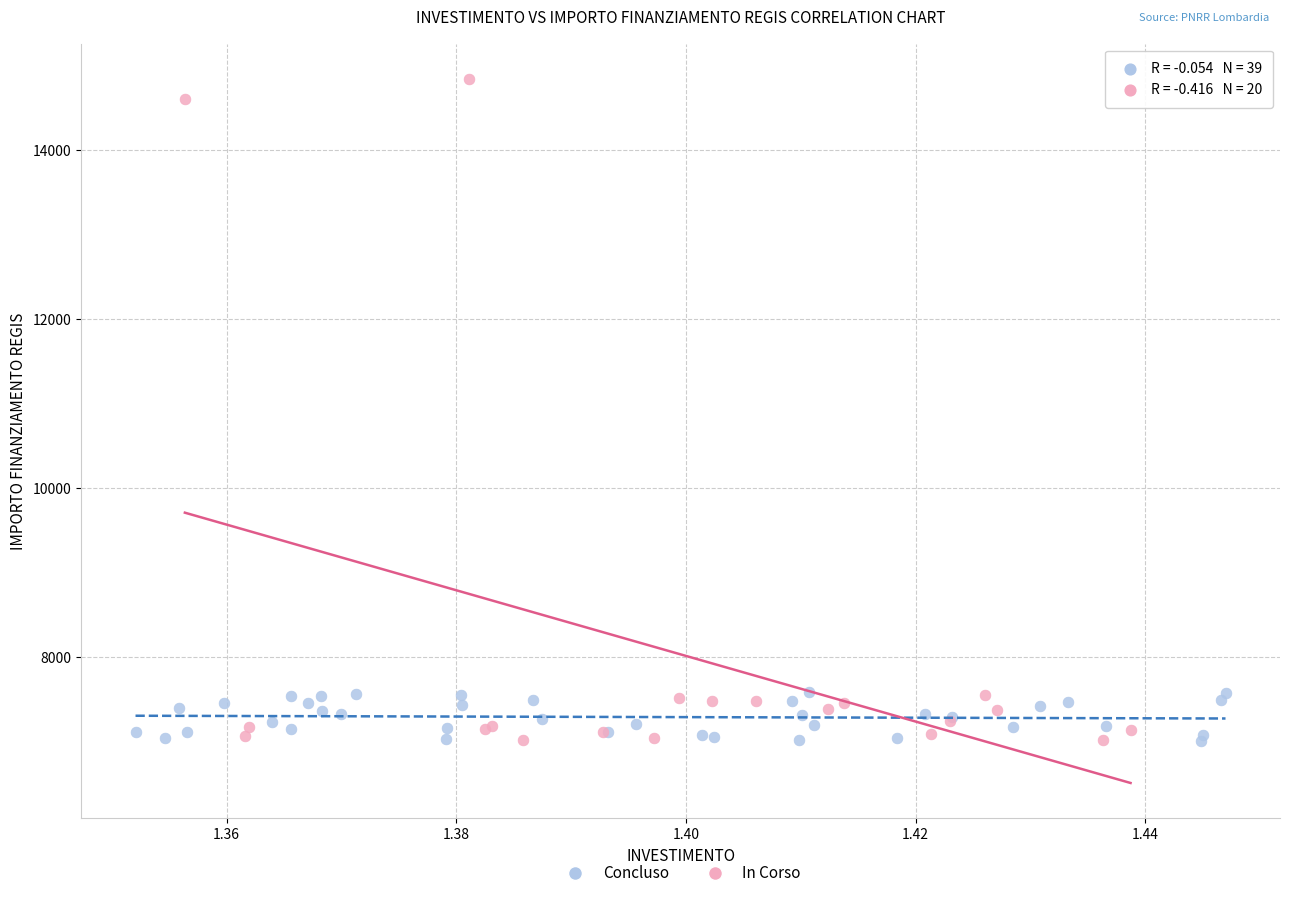

Which series reaches the maximum Y coordinate?

In Corso